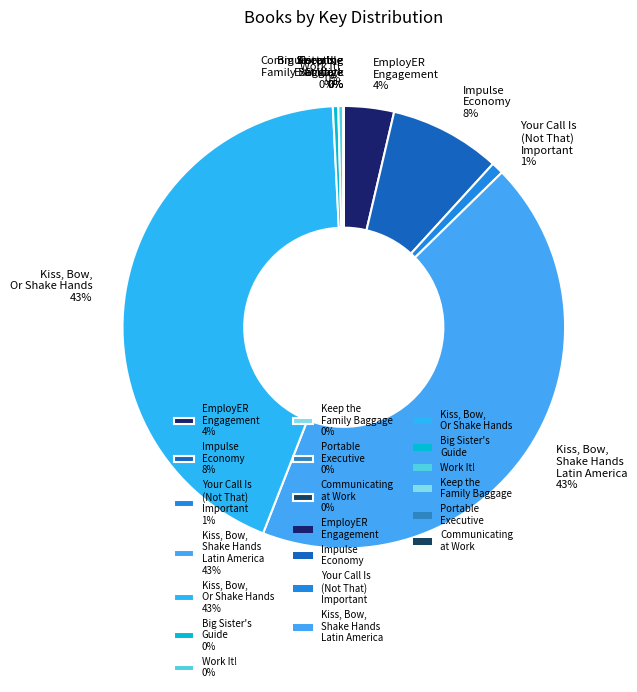

True or false: Work It! 0% accounts for 0% of the total.

True